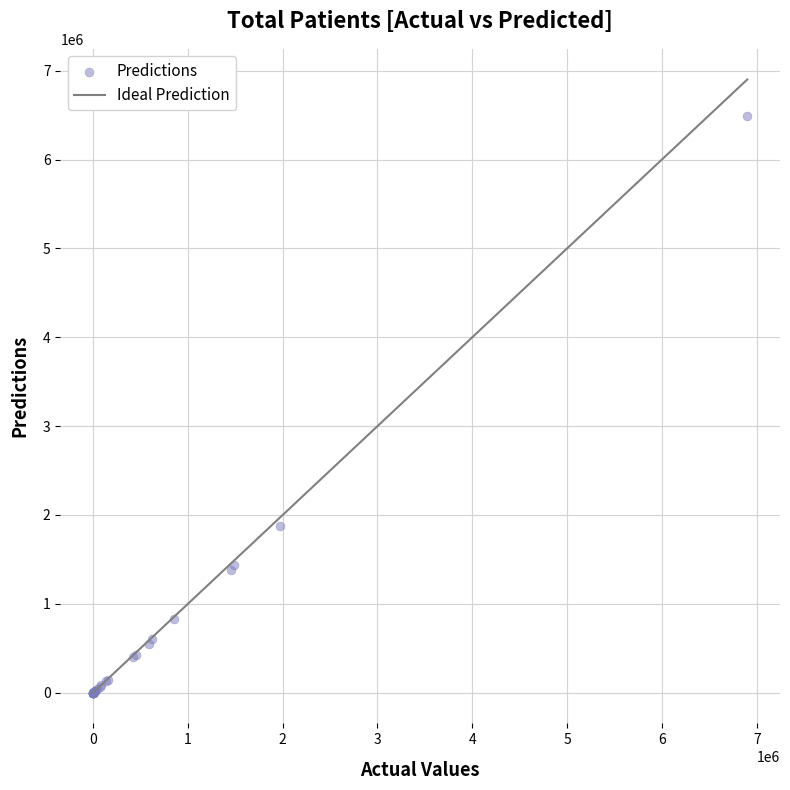

What Y value in the scatter plot is closest to 3244150?

1874779